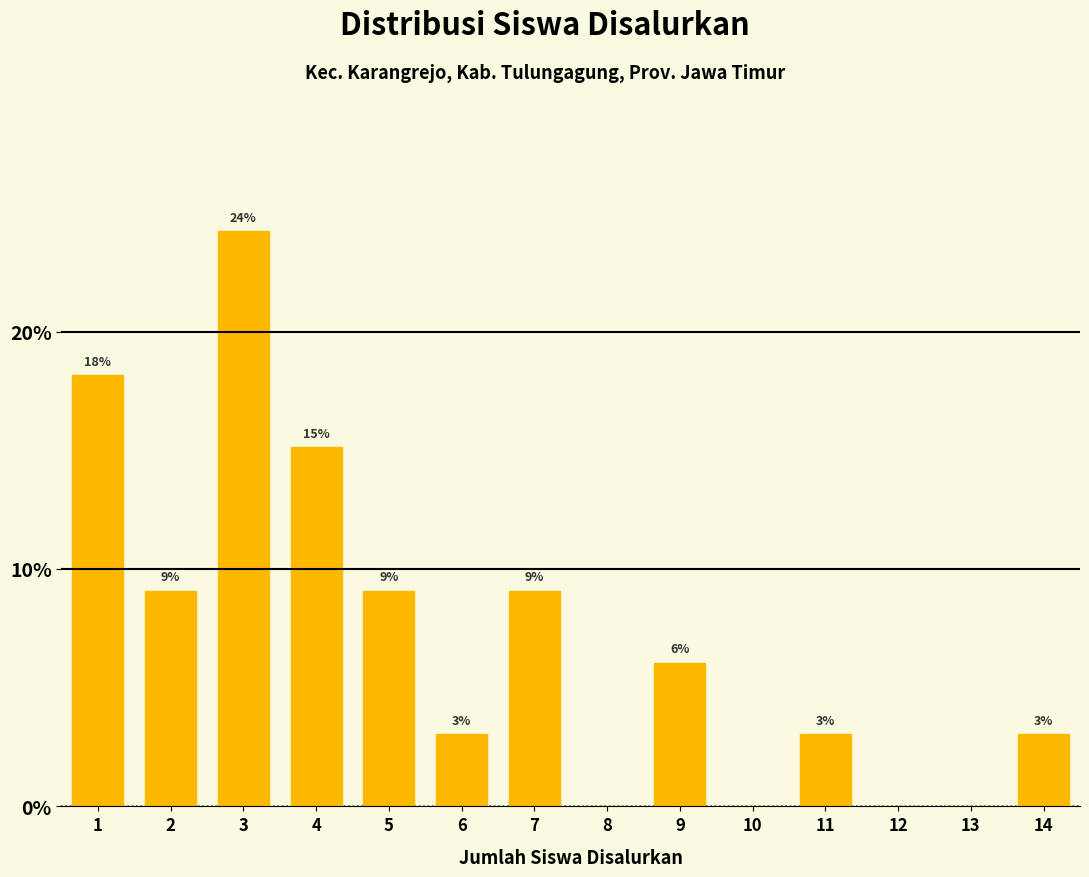

Are the bars horizontal?

No